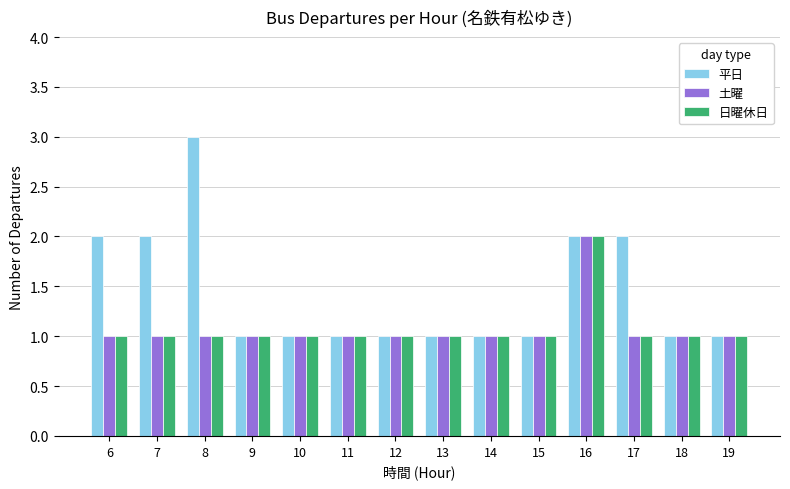

Reading right to left, transcribe all the data shown in this chart.

平日: 19=1	18=1	17=2	16=2	15=1	14=1	13=1	12=1	11=1	10=1	9=1	8=3	7=2	6=2
土曜: 19=1	18=1	17=1	16=2	15=1	14=1	13=1	12=1	11=1	10=1	9=1	8=1	7=1	6=1
日曜休日: 19=1	18=1	17=1	16=2	15=1	14=1	13=1	12=1	11=1	10=1	9=1	8=1	7=1	6=1